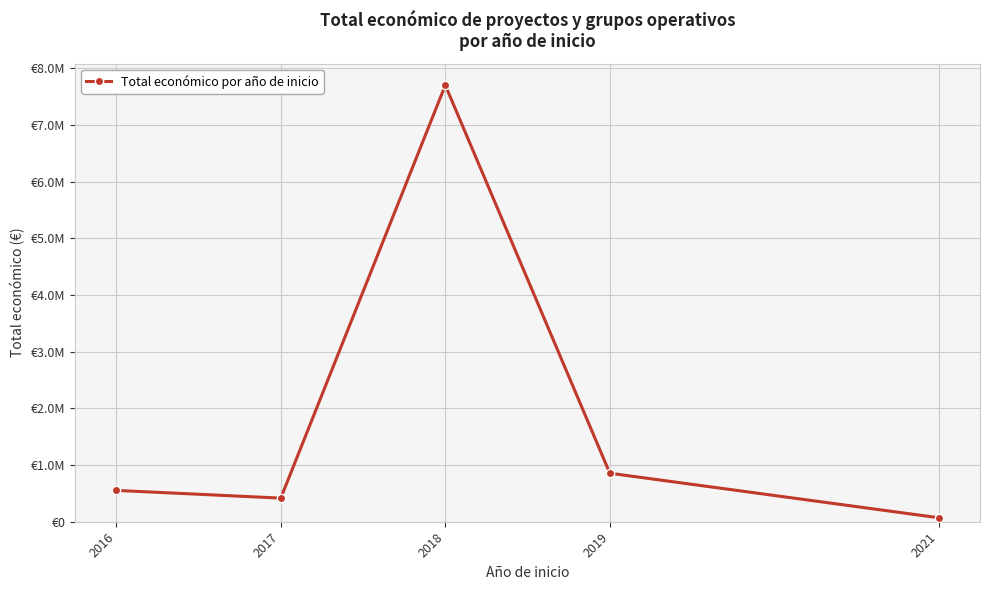

Does the chart have visible grid lines?

Yes